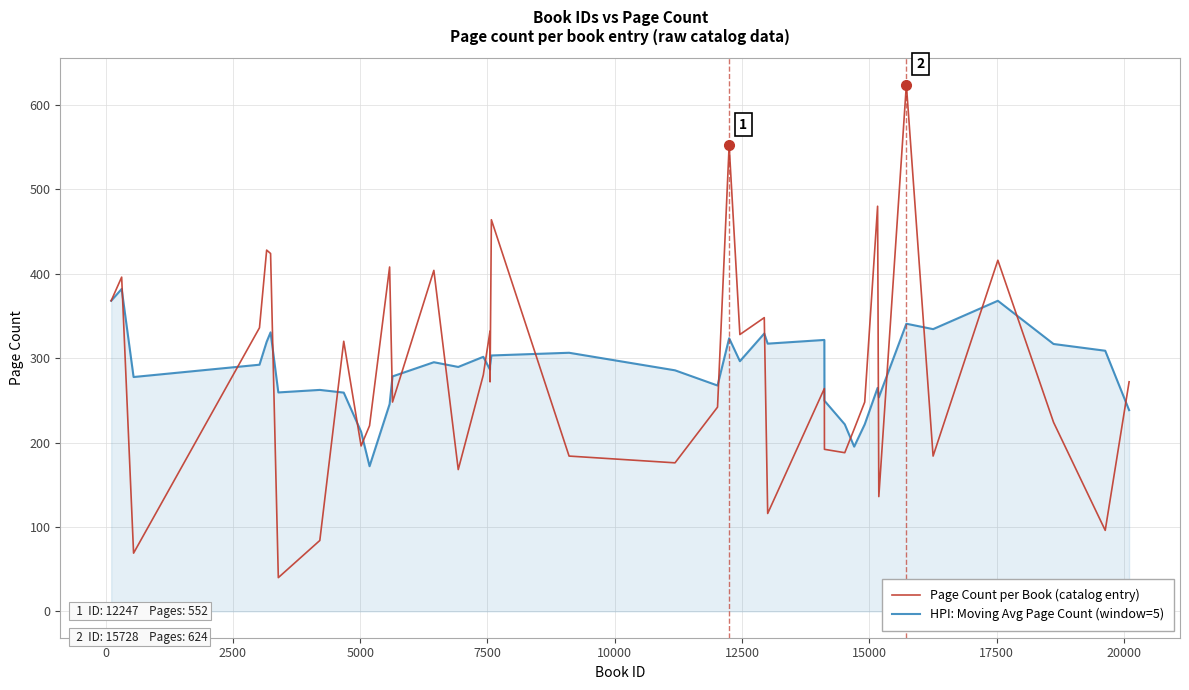

Which series has the largest range (max minus min)?

Page Count per Book (catalog entry)